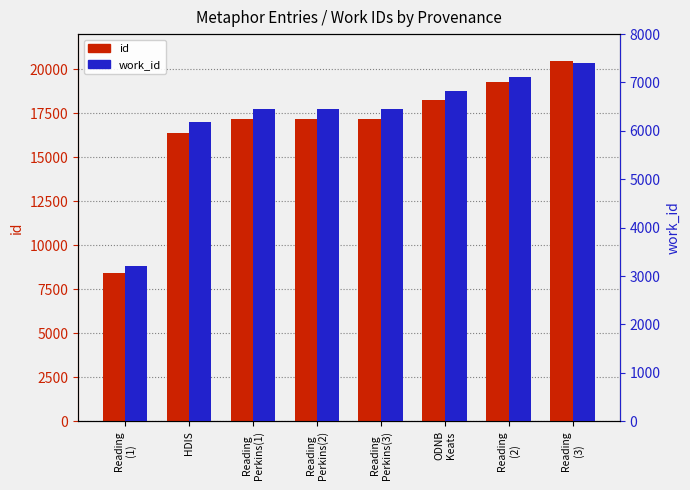

Which series has the widest spread of values?

id